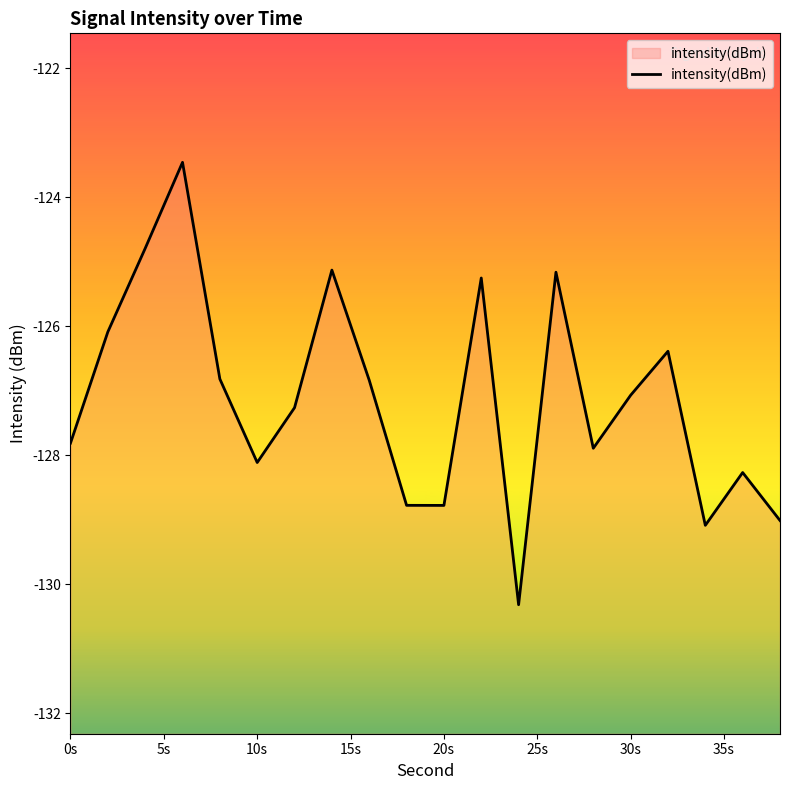

The chart shows a value of -127.1 at 30s. True or false?

True